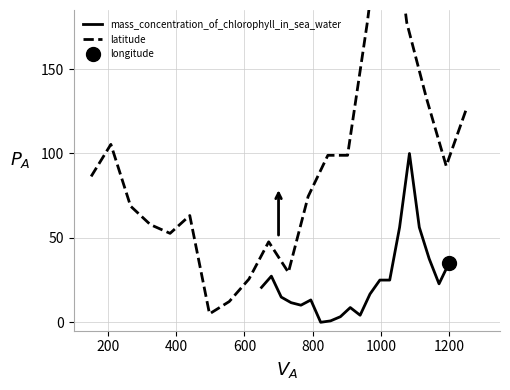

True or false: latitude has a value of 105.4 at 200.

True